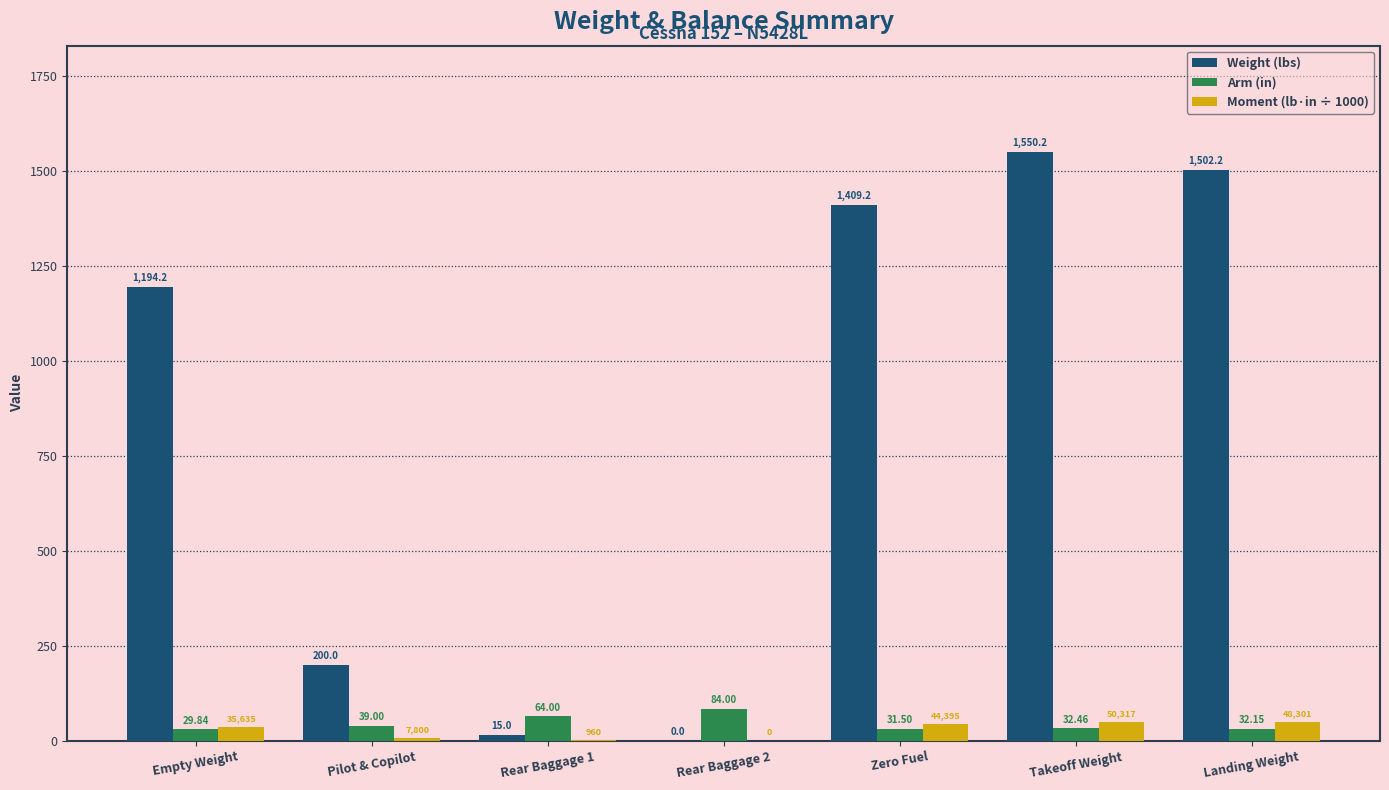

What are all the series names shown in the legend?

Weight (lbs), Arm (in), Moment (lb·in ÷ 1000)